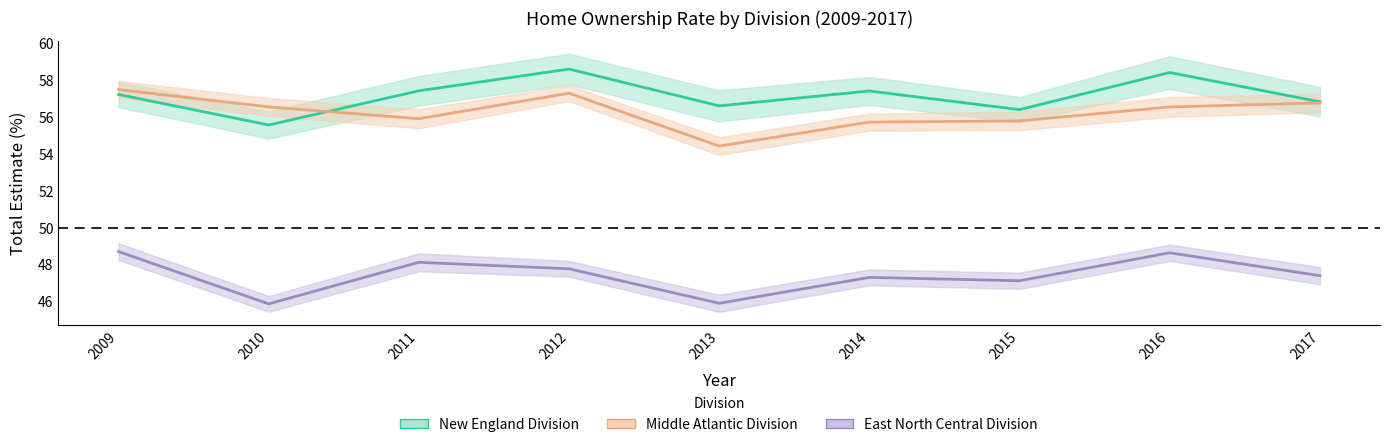

The value of East North Central Division at 2014 is 47.3. True or false?

True